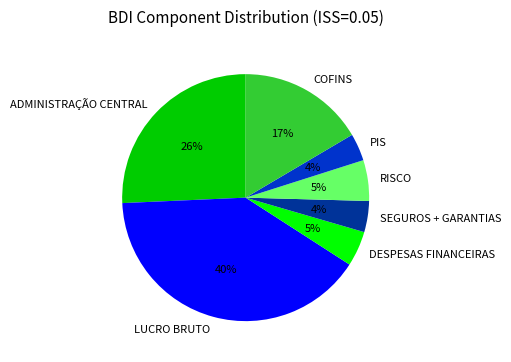

How many segments does this pie chart have?

7